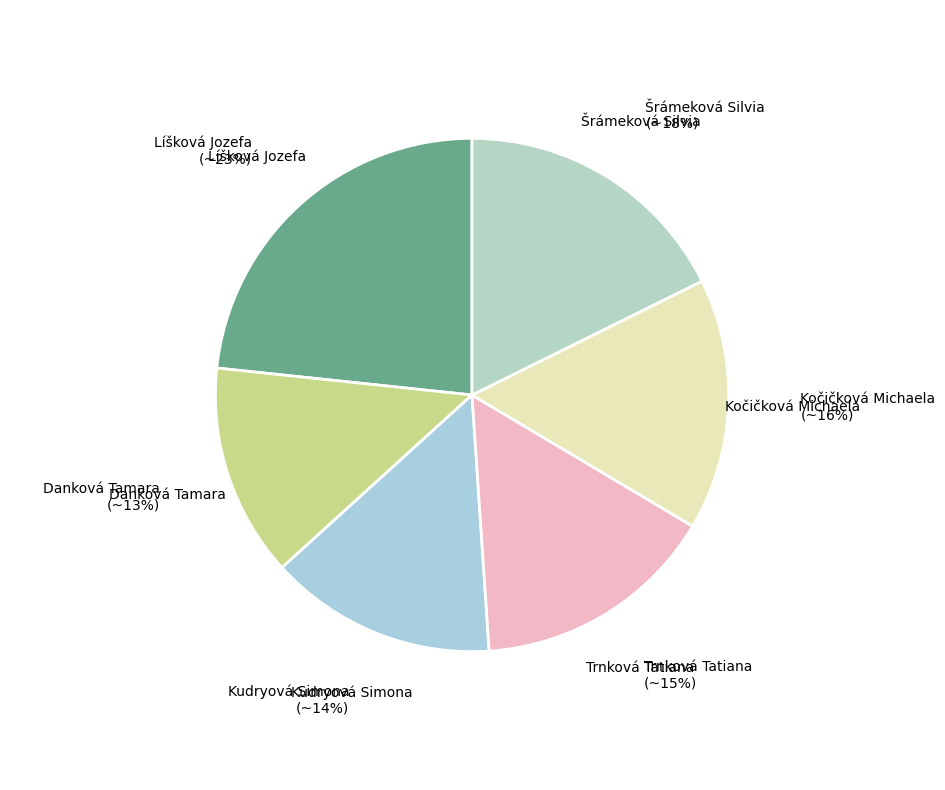

The Danková Tamara slice represents 22% of the pie. True or false?

False